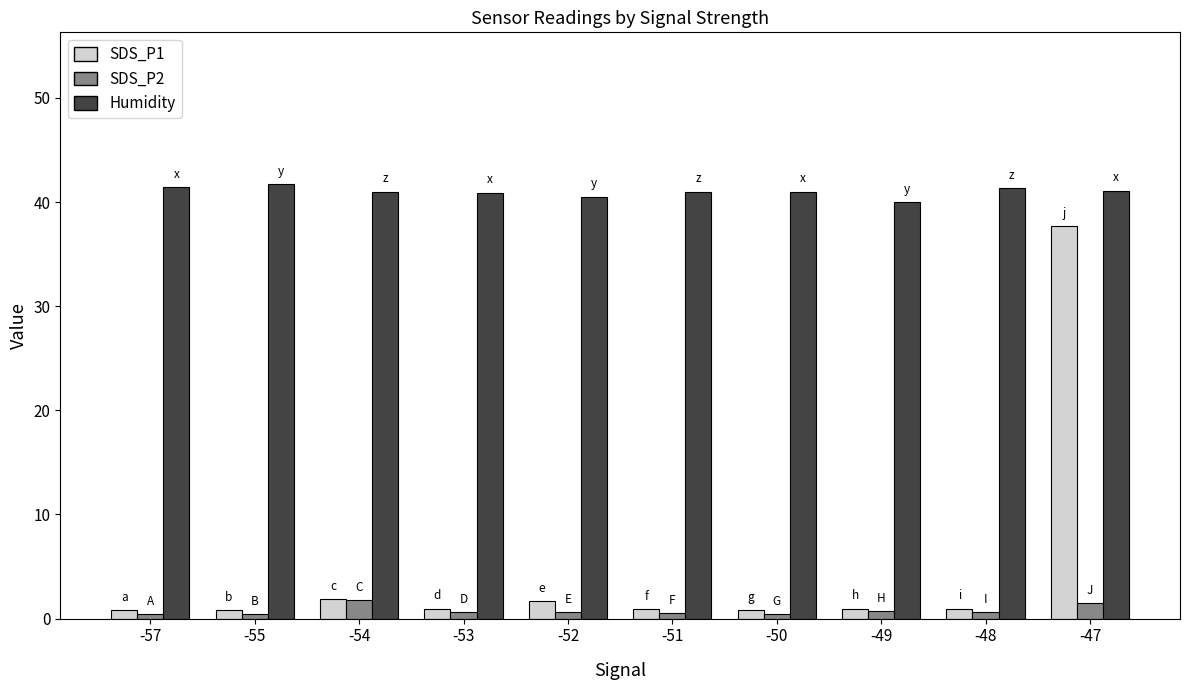

Are the bars horizontal?

No